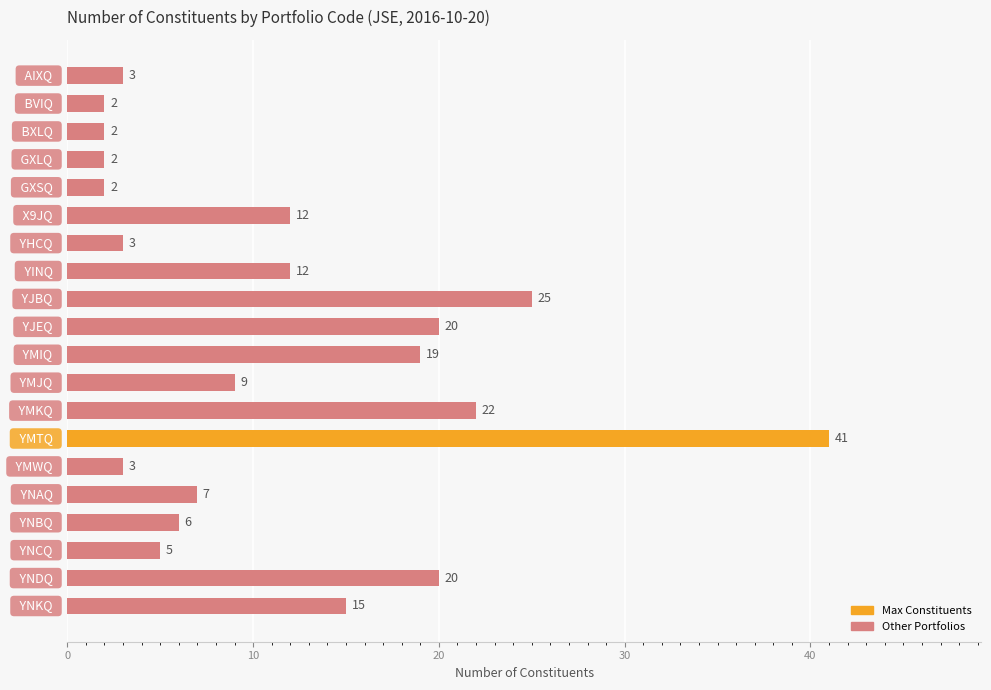

What is the smallest value displayed?

2